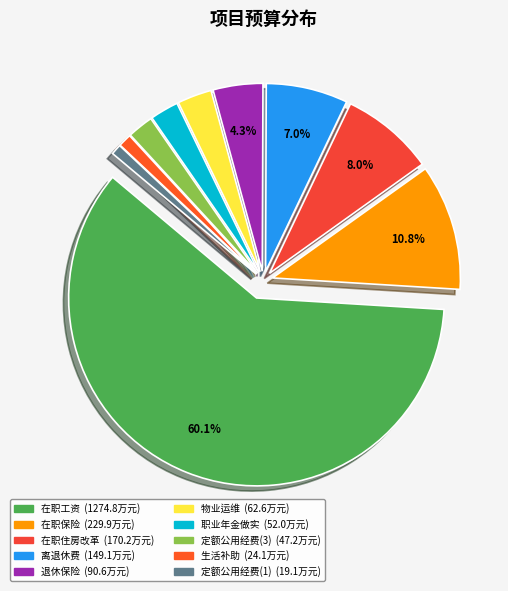

Which has a higher value, 定额公用经费(1) or 物业运维?

物业运维